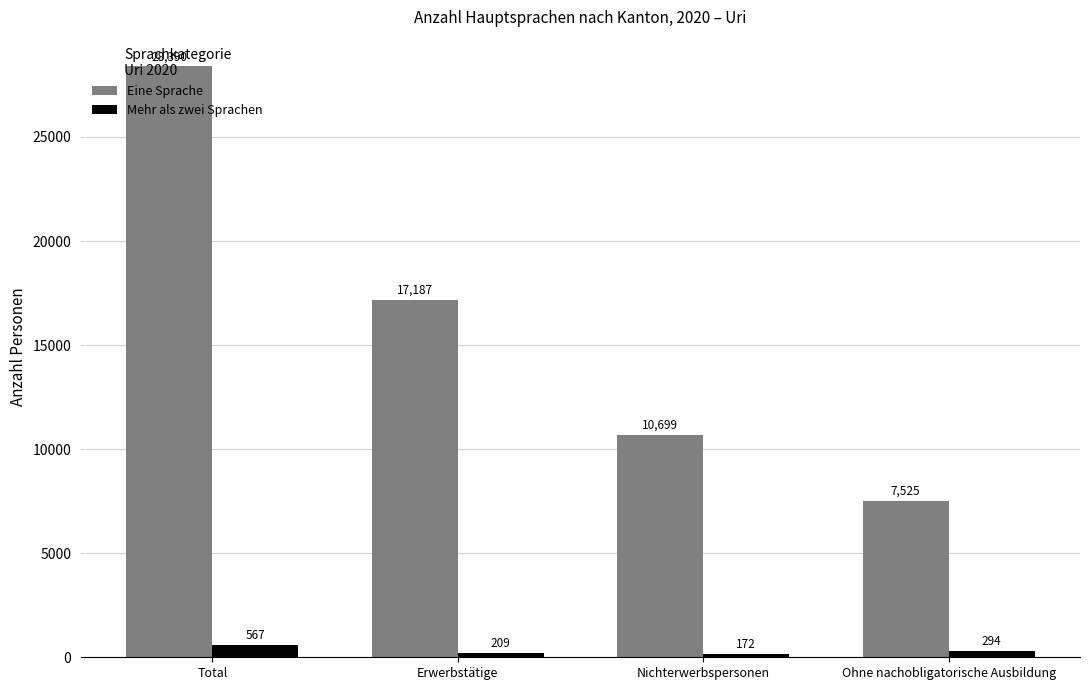

Rank the series at Erwerbstätige from lowest to highest value.

Mehr als zwei Sprachen, Eine Sprache